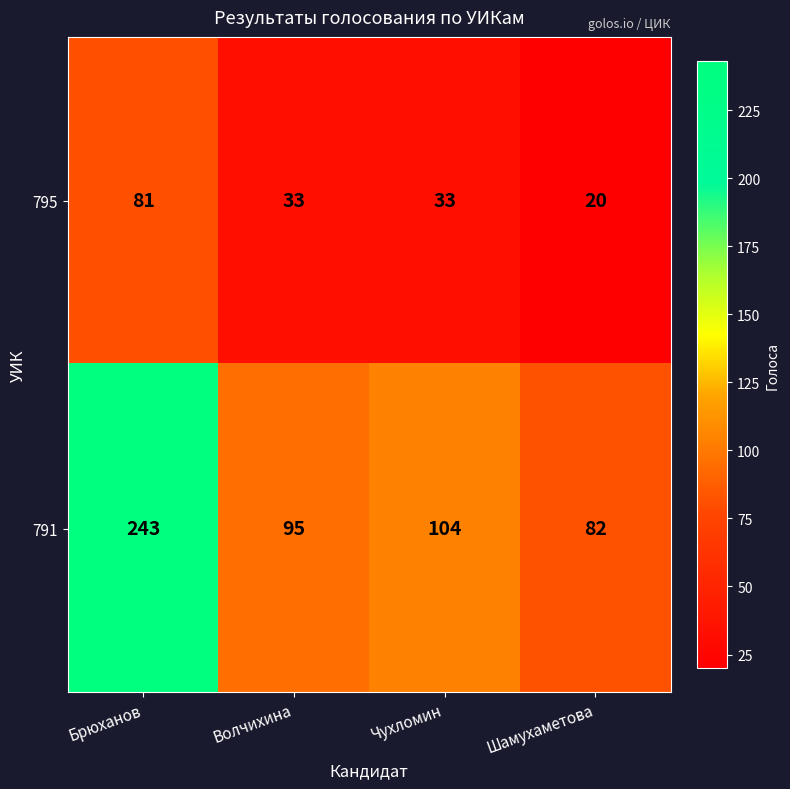

Reading left to right, list all the values displayed in this chart.

795: Брюханов=81	Волчихина=33	Чухломин=33	Шамухаметова=20
791: Брюханов=243	Волчихина=95	Чухломин=104	Шамухаметова=82